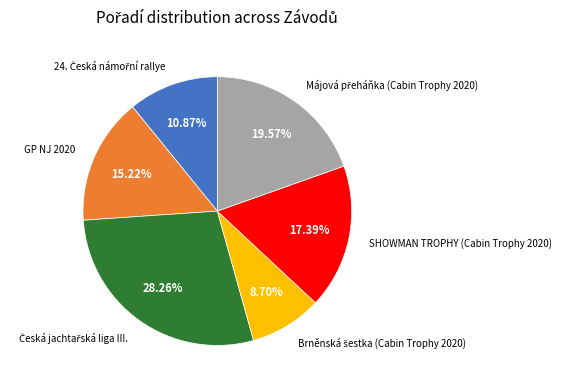

Is GP NJ 2020 the majority of the pie?

No